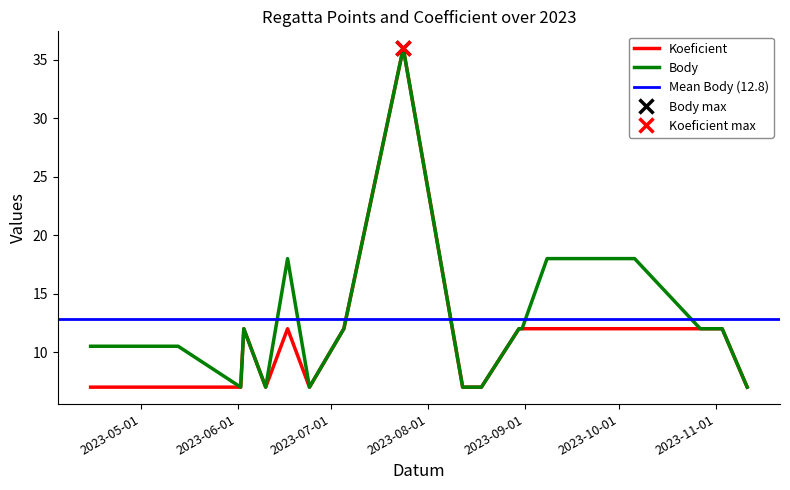

At which label is Body closest to 21?

2023-06-17